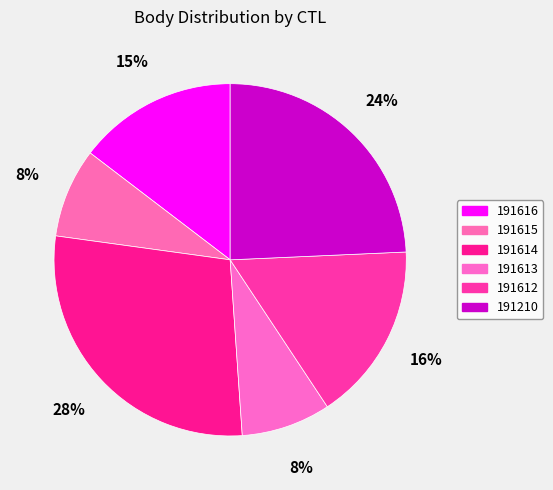

How many slices are in this pie chart?

6